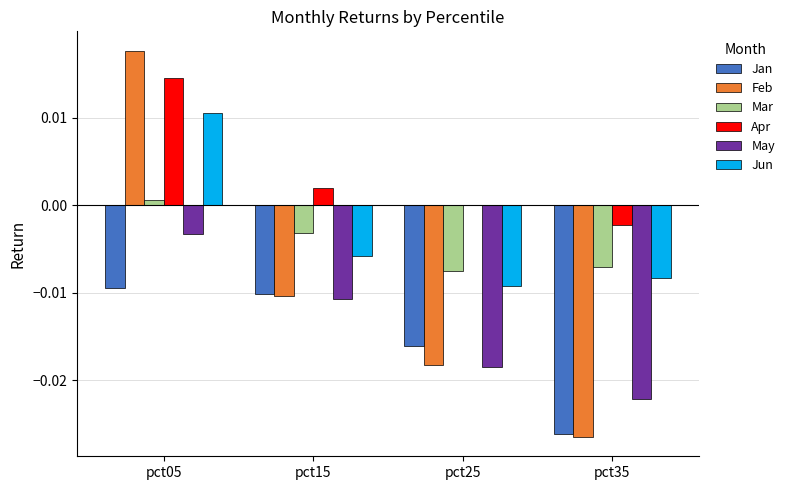

What are all the series names shown in the legend?

Jan, Feb, Mar, Apr, May, Jun